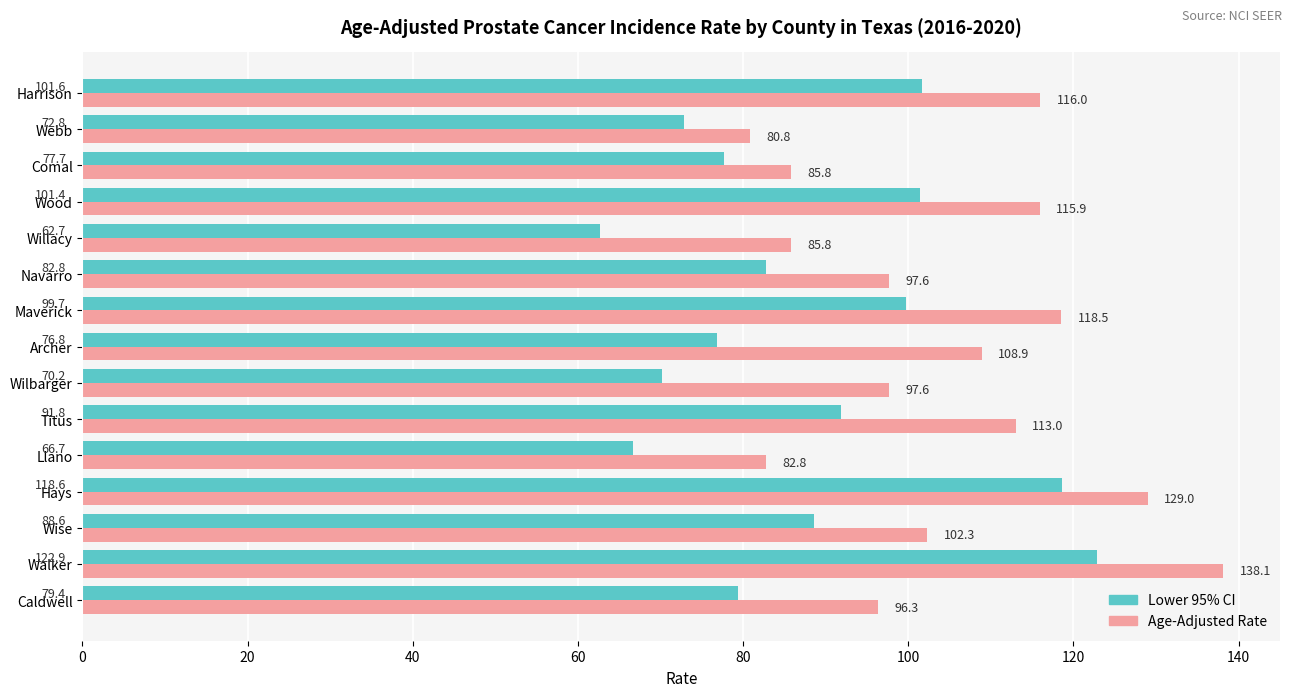

Which series has the widest spread of values?

Lower 95% CI